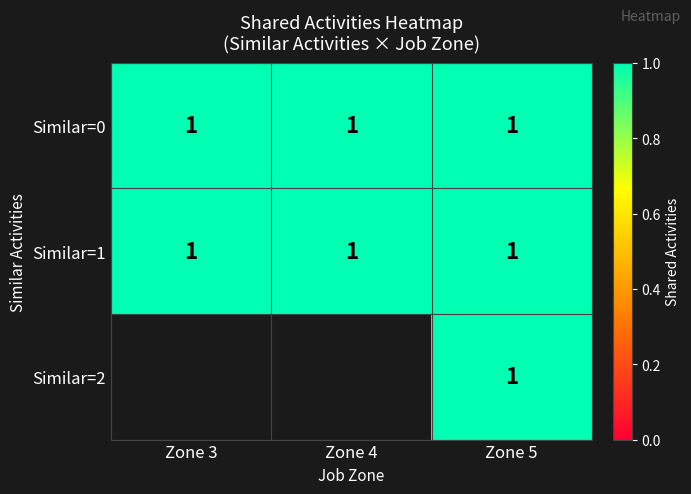

The 2 series shows 0 at 3. True or false?

True